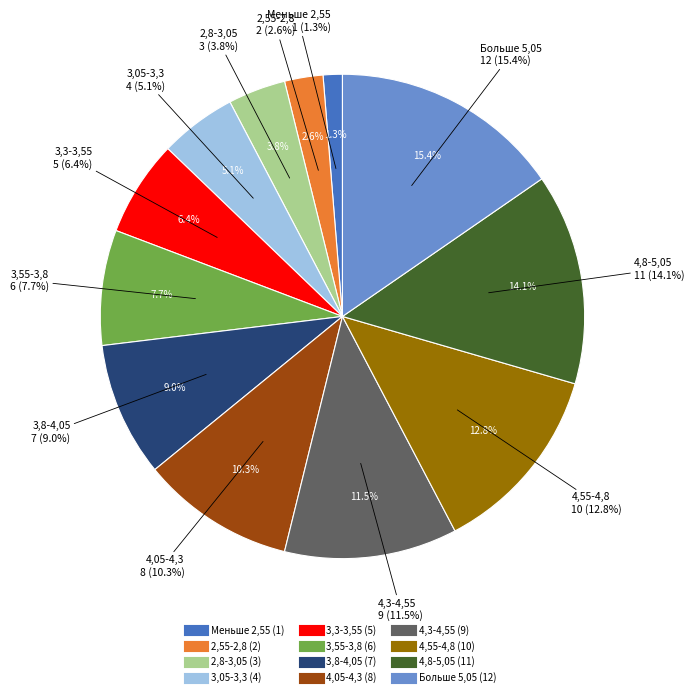

Which slice is the largest?

Больше 5,05